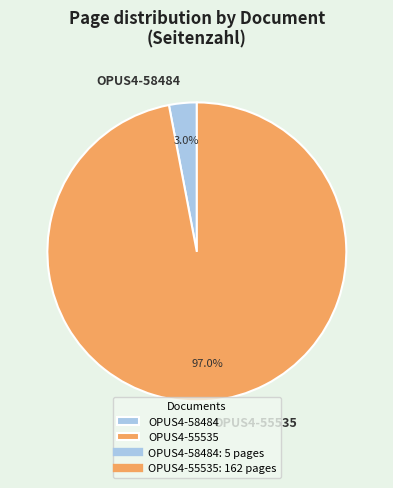

Is the sum of OPUS4-58484 and OPUS4-55535 greater than half?

Yes